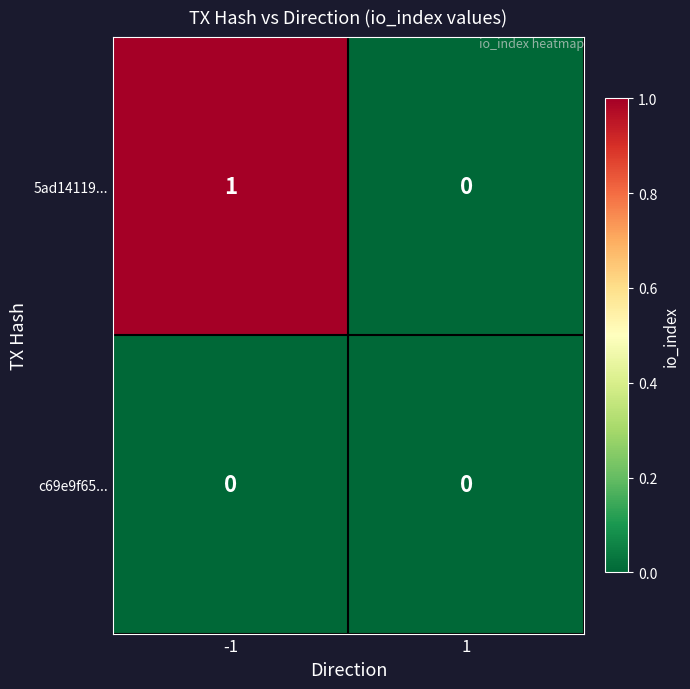

Which series has the largest total across all categories?

5ad14119...